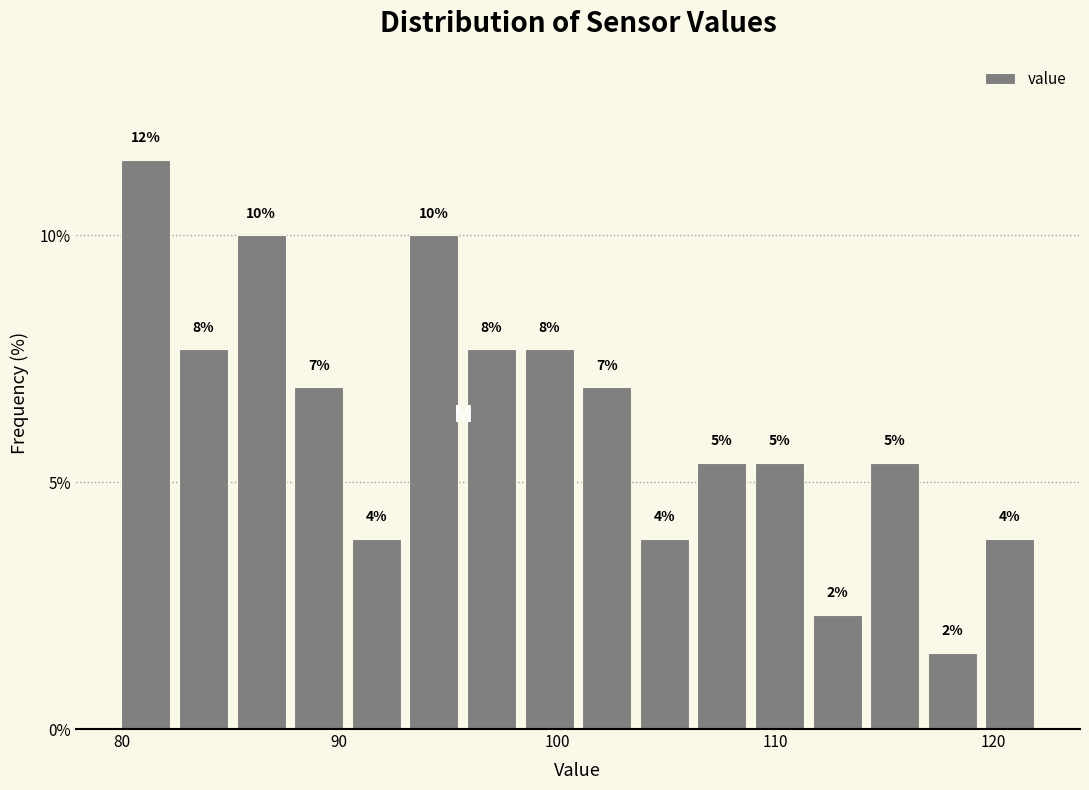

Read against the x-axis, roughly where is the centre of the tallest bar?

81